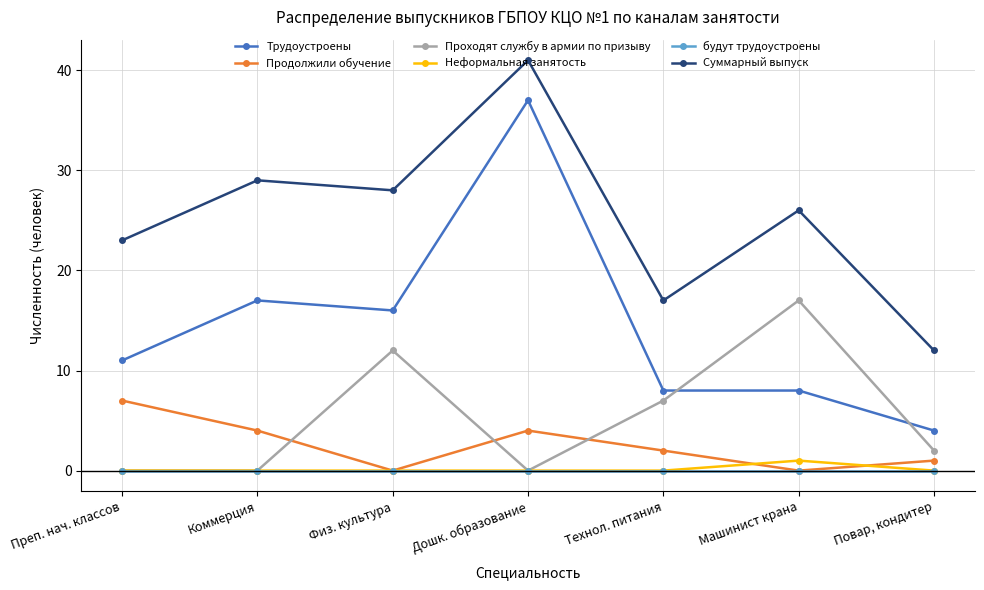

Is it true that Трудоустроены equals 4 at Повар, кондитер?

True